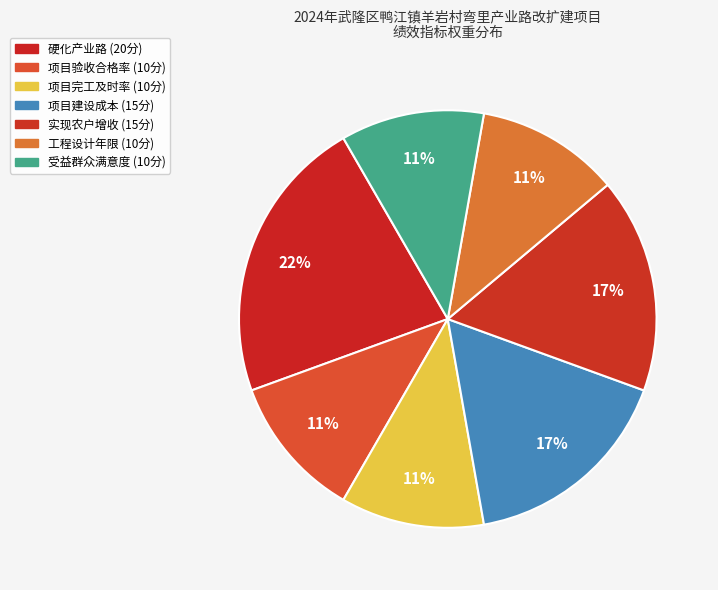

How many segments does this pie chart have?

7